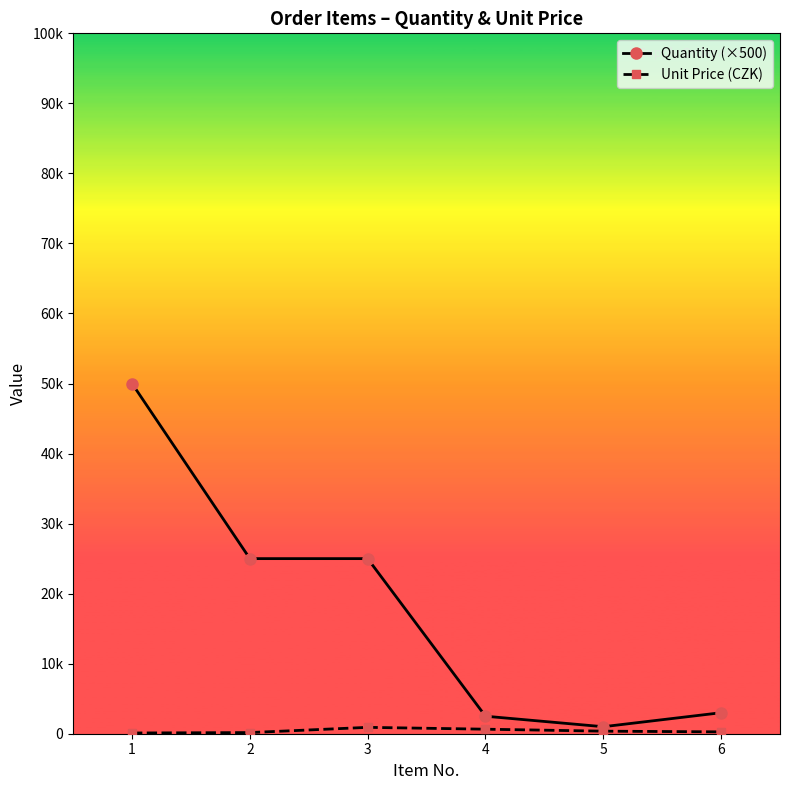

True or false: Unit Price (CZK) and Quantity (×500) cross at least once.

False